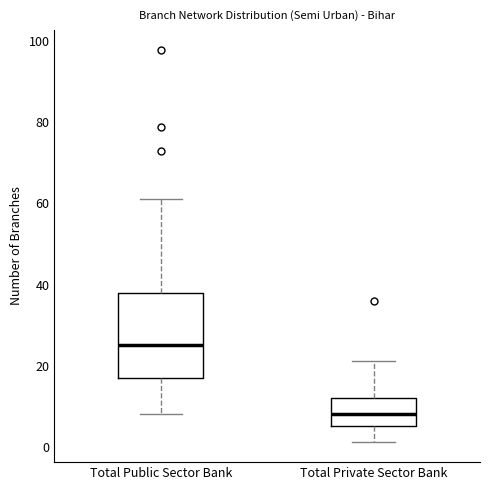

Where is the upper edge of the box for Total Private Sector Bank on the y-axis? The values are not printed on the chart, so give them approximately, as read against the axis.

12